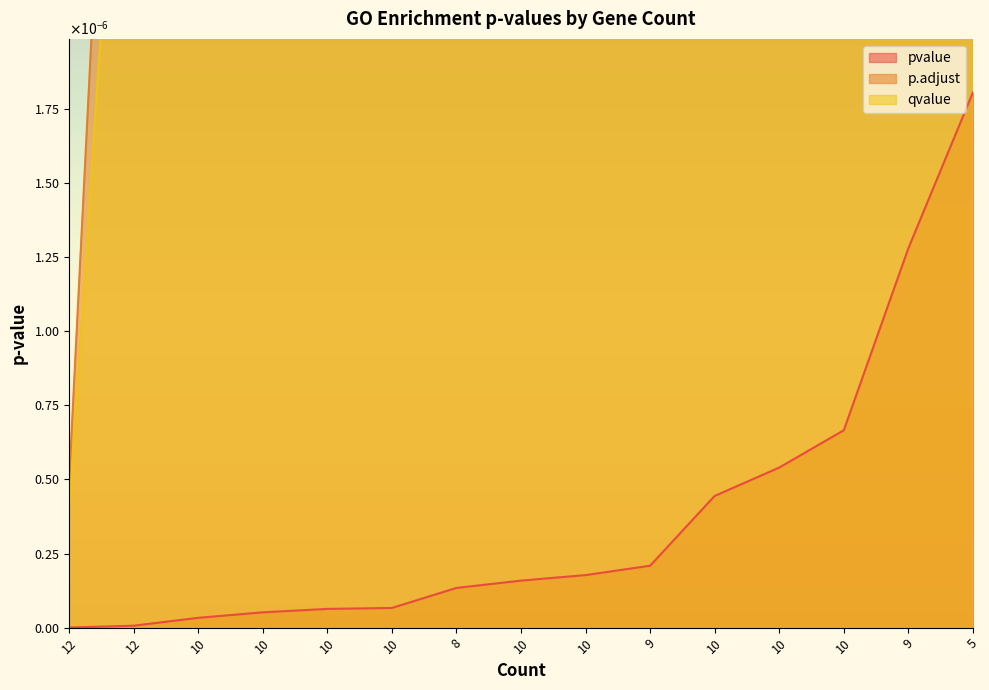

At how many categories does at least one series exceed 0?

15